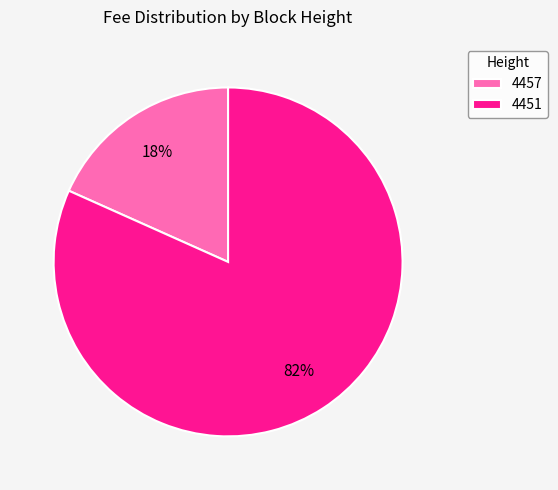

To the nearest percent, what is the average slice percentage?

50%